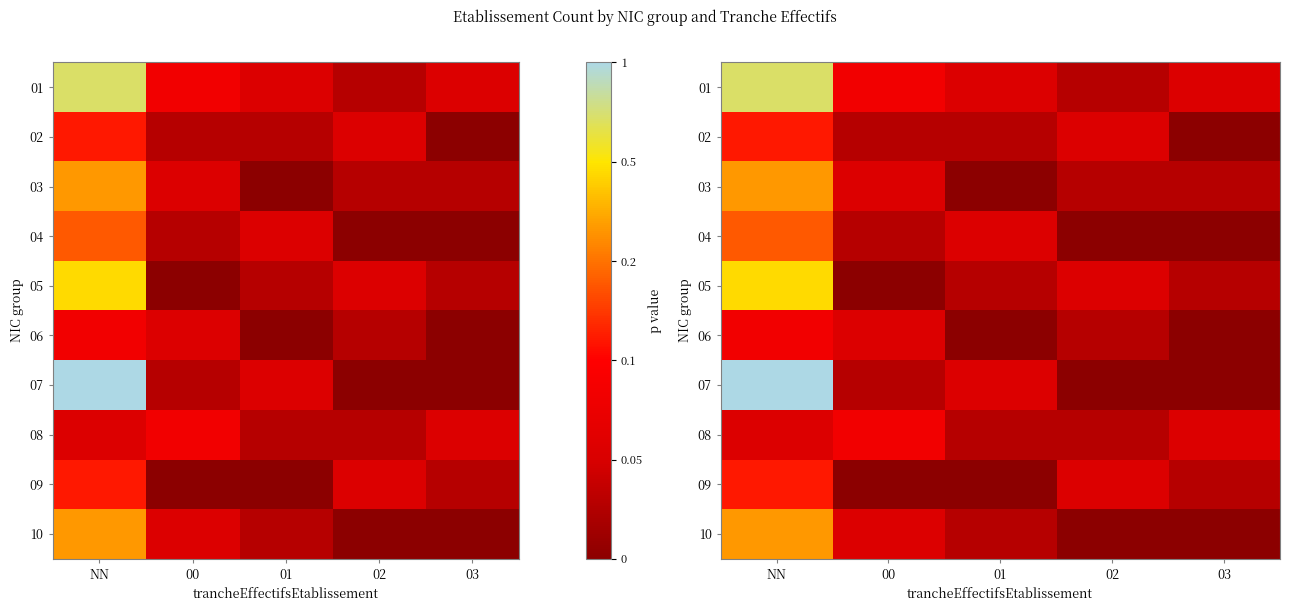

What is the difference between the second highest and minimum values in the 06 series?

0.2